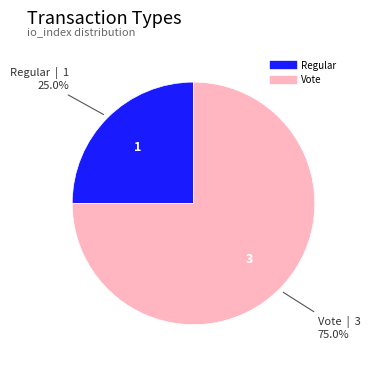

What percentage do Regular and Vote together represent?

100.0%